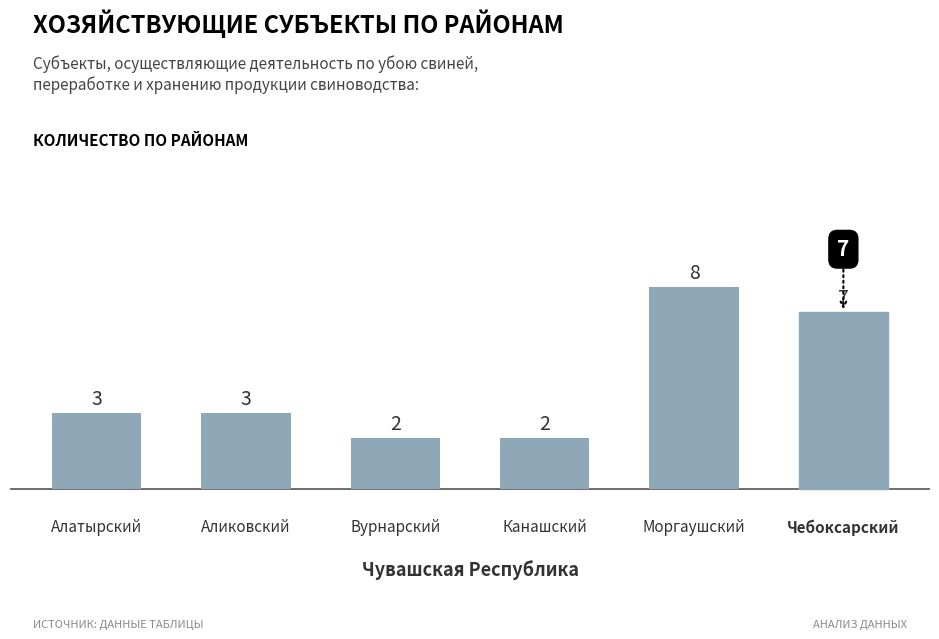

What is the label of the 4th bar from the left?

Канашский